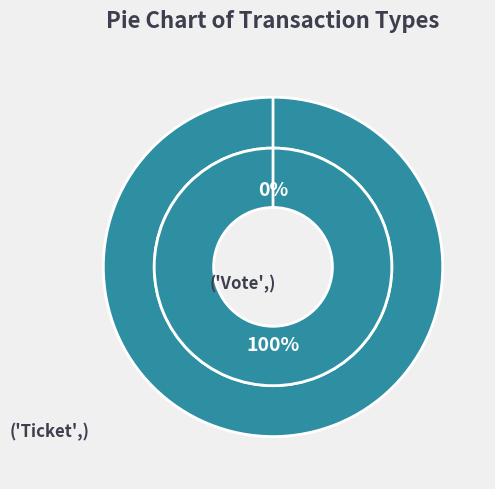

Is there any slice that represents more than half of the pie?

Yes